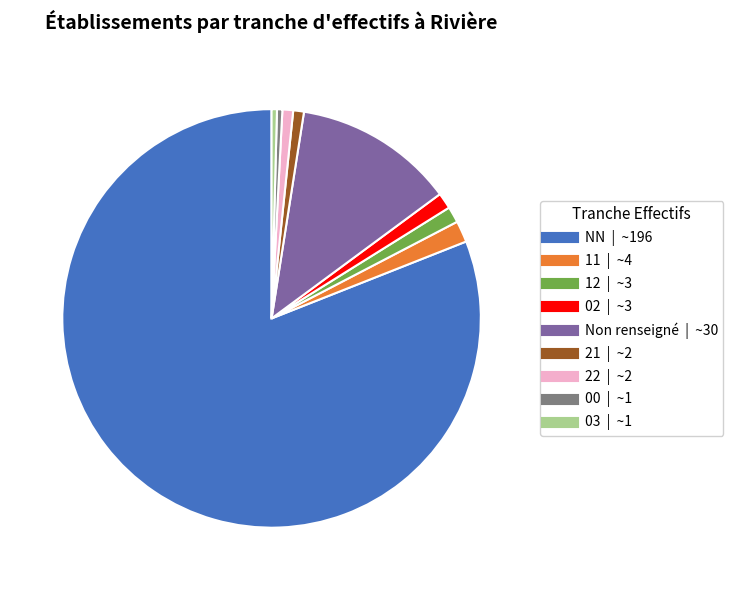

Is there any slice that represents more than half of the pie?

Yes